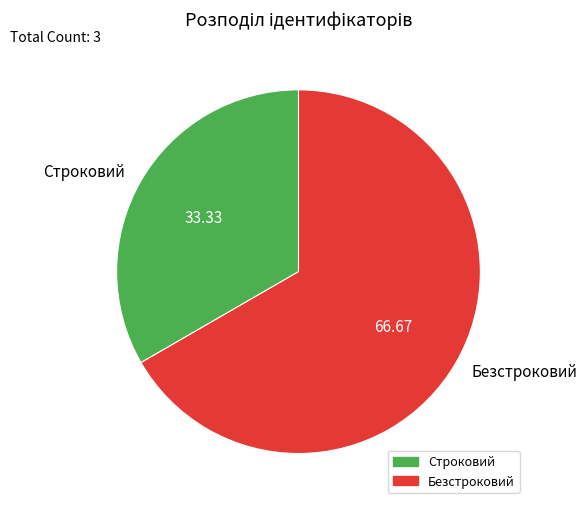

Rank the categories by value from lowest to highest.

Строковий, Безстроковий